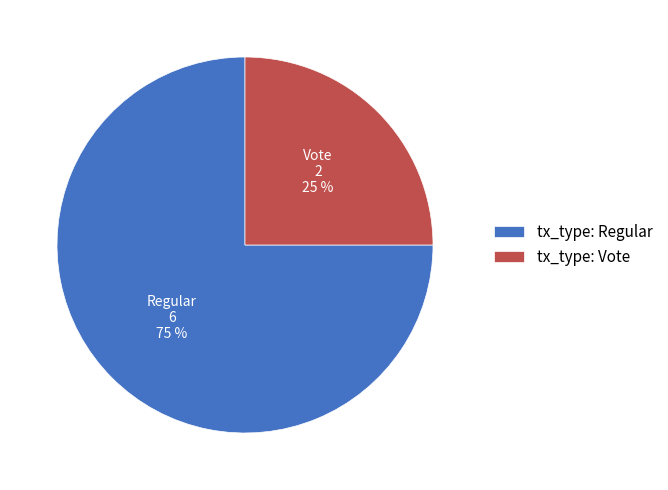

Does tx_type: Regular account for over 50% of the chart?

Yes